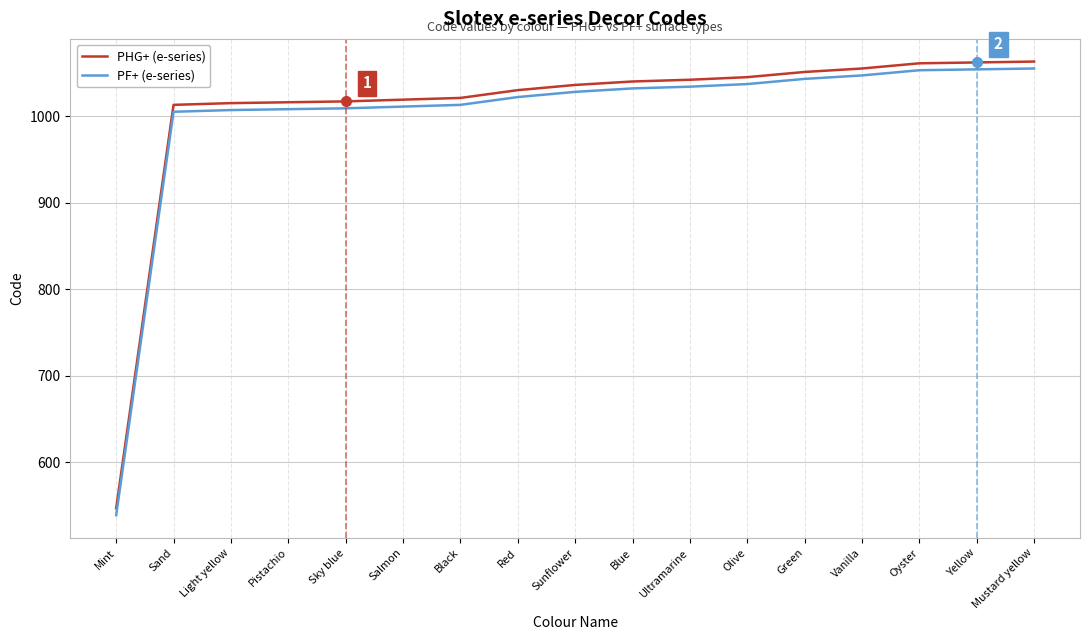

How many distinct data groups are displayed?

2